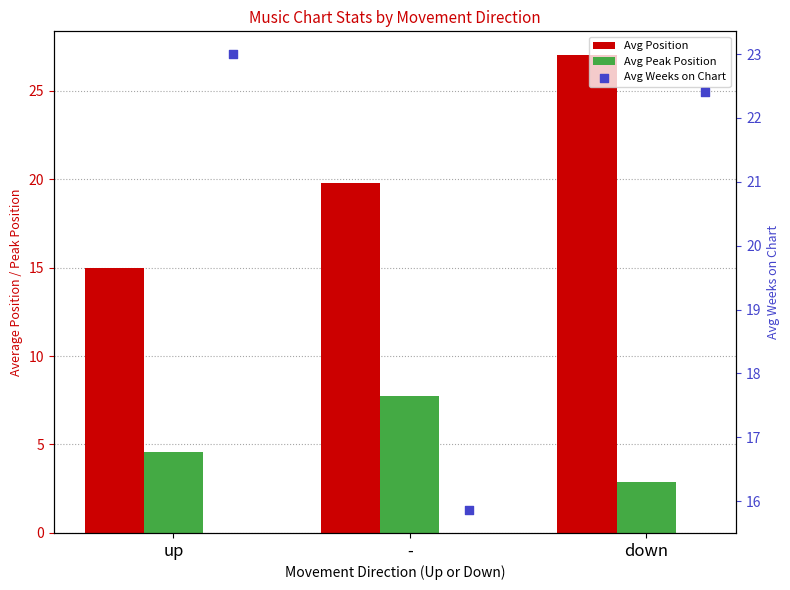

Which series reaches the maximum Y coordinate?

Avg Position